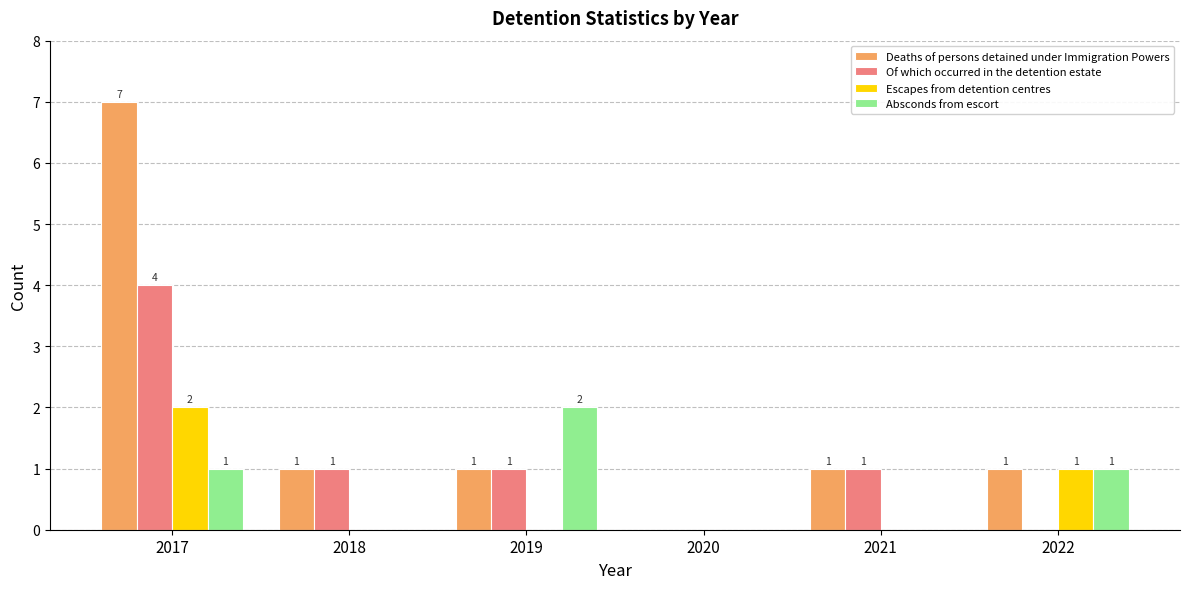

Which series has the largest total across all categories?

Deaths of persons detained under Immigration Powers